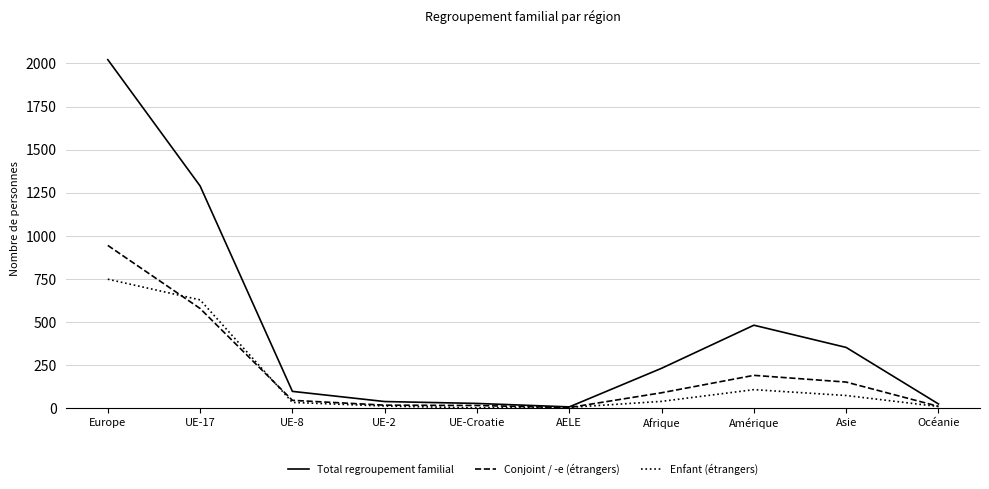

What is the minimum value shown in the chart?

1